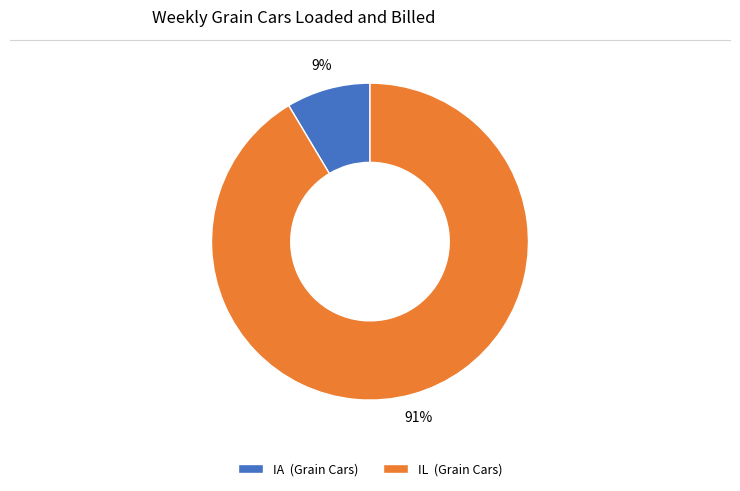

How many segments does this pie chart have?

2